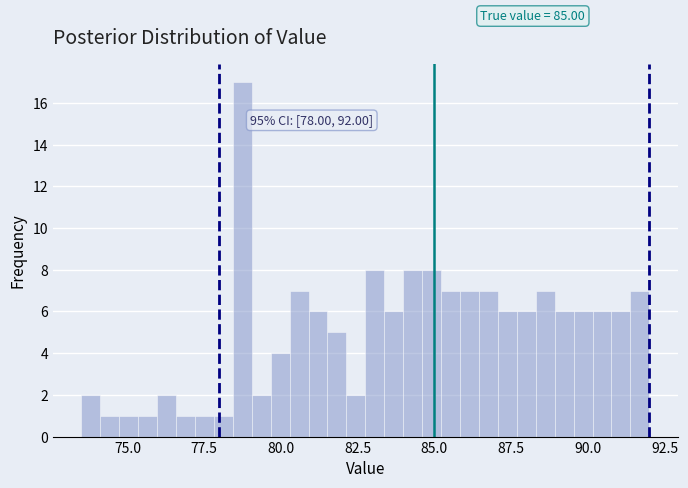

Read against the x-axis, roughly where is the centre of the tallest bar?

78.5